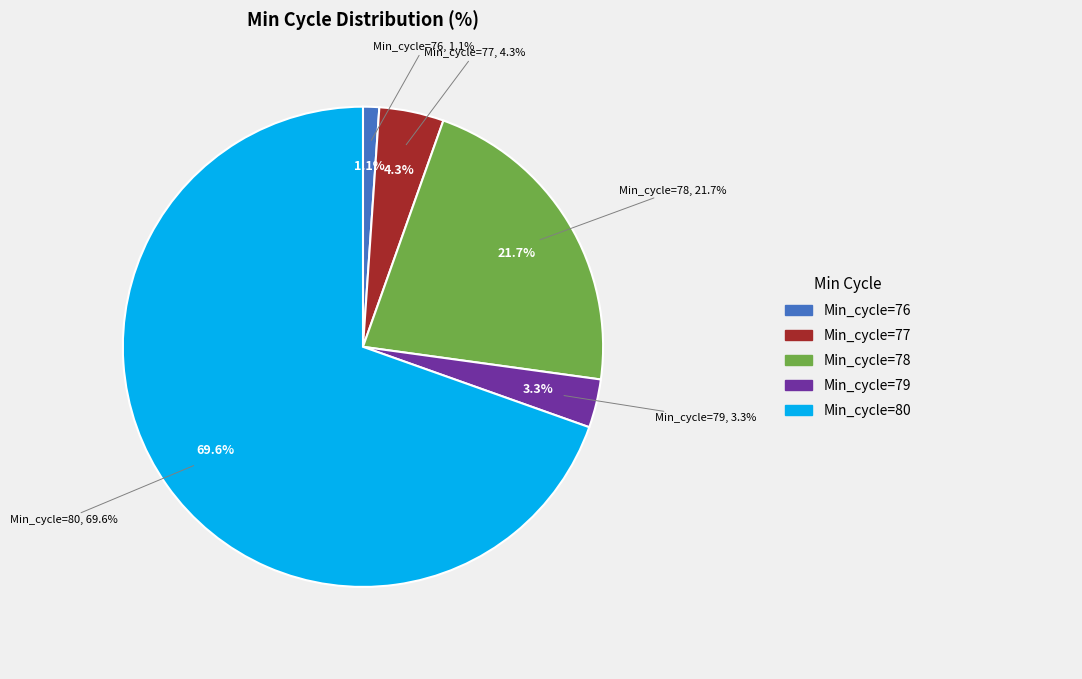

Is the sum of 79 and 78 greater than half?

No